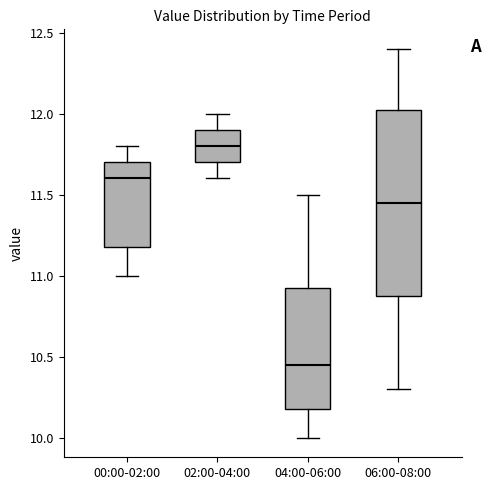

Where is the upper edge of the box for 06:00-08:00 on the y-axis? The values are not printed on the chart, so give them approximately, as read against the axis.

12.05